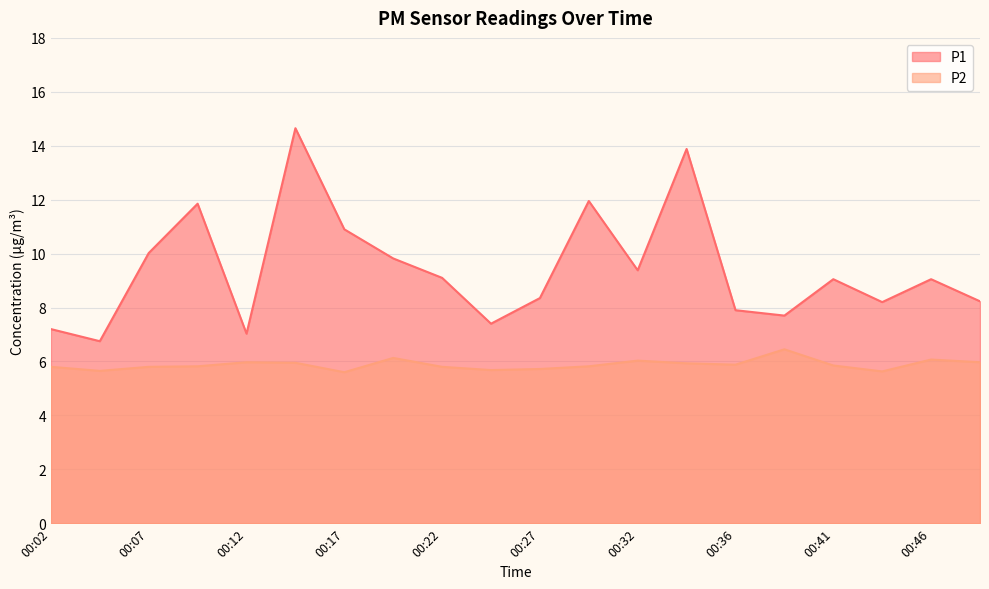

What is the value of the P2 point at the 19th from the left?

6.1